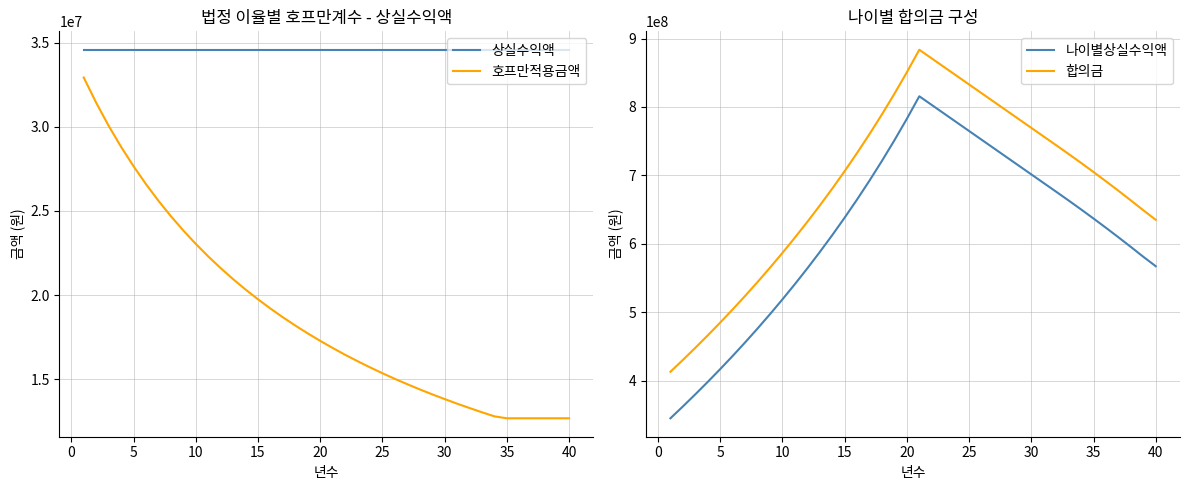

At how many categories does at least one series exceed 542400891?

33